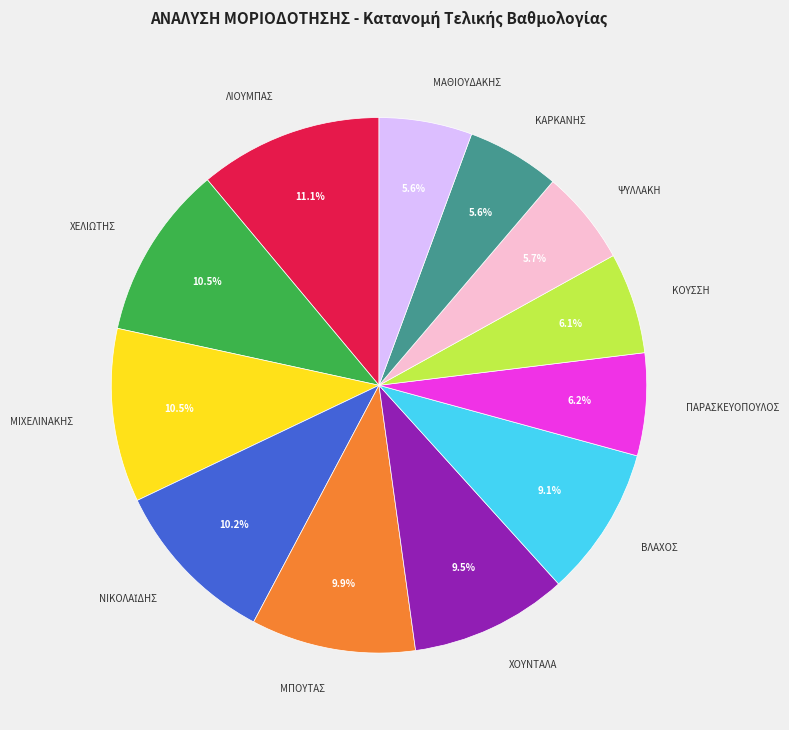

To the nearest percent, what portion does ΠΑΡΑΣΚΕΥΟΠΟΥΛΟΣ represent?

6%